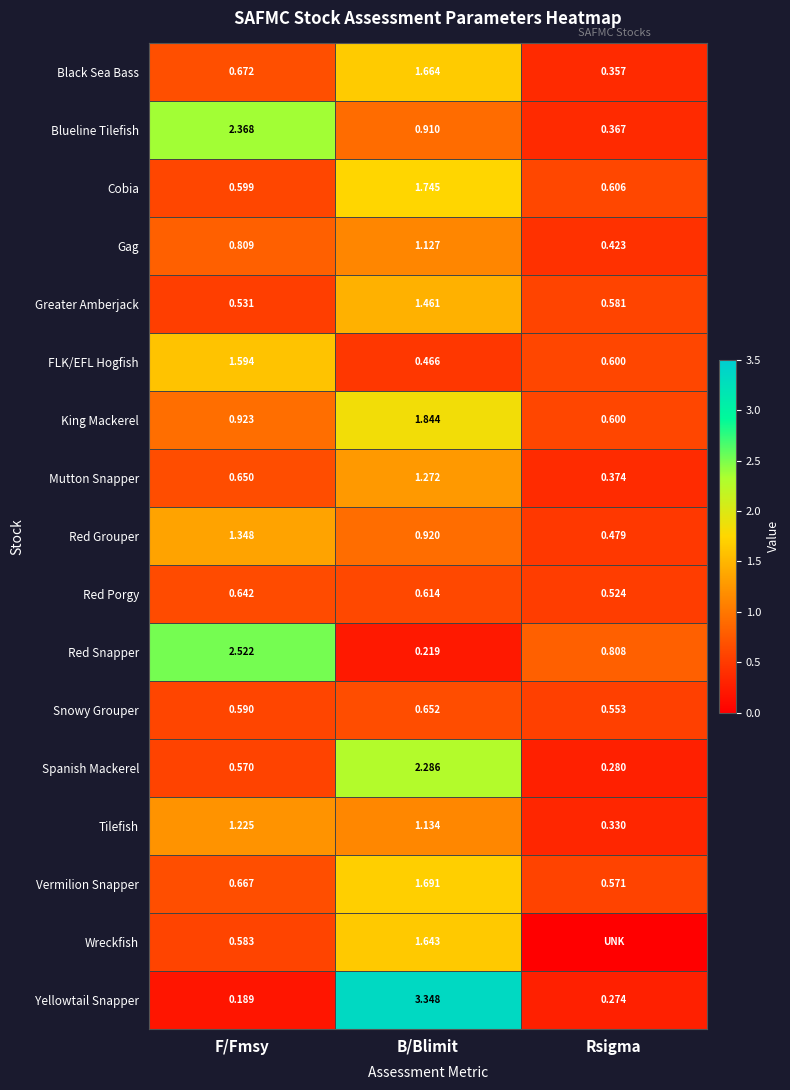

The FLK/EFL Hogfish series shows 0.6 at F/Fmsy. True or false?

False